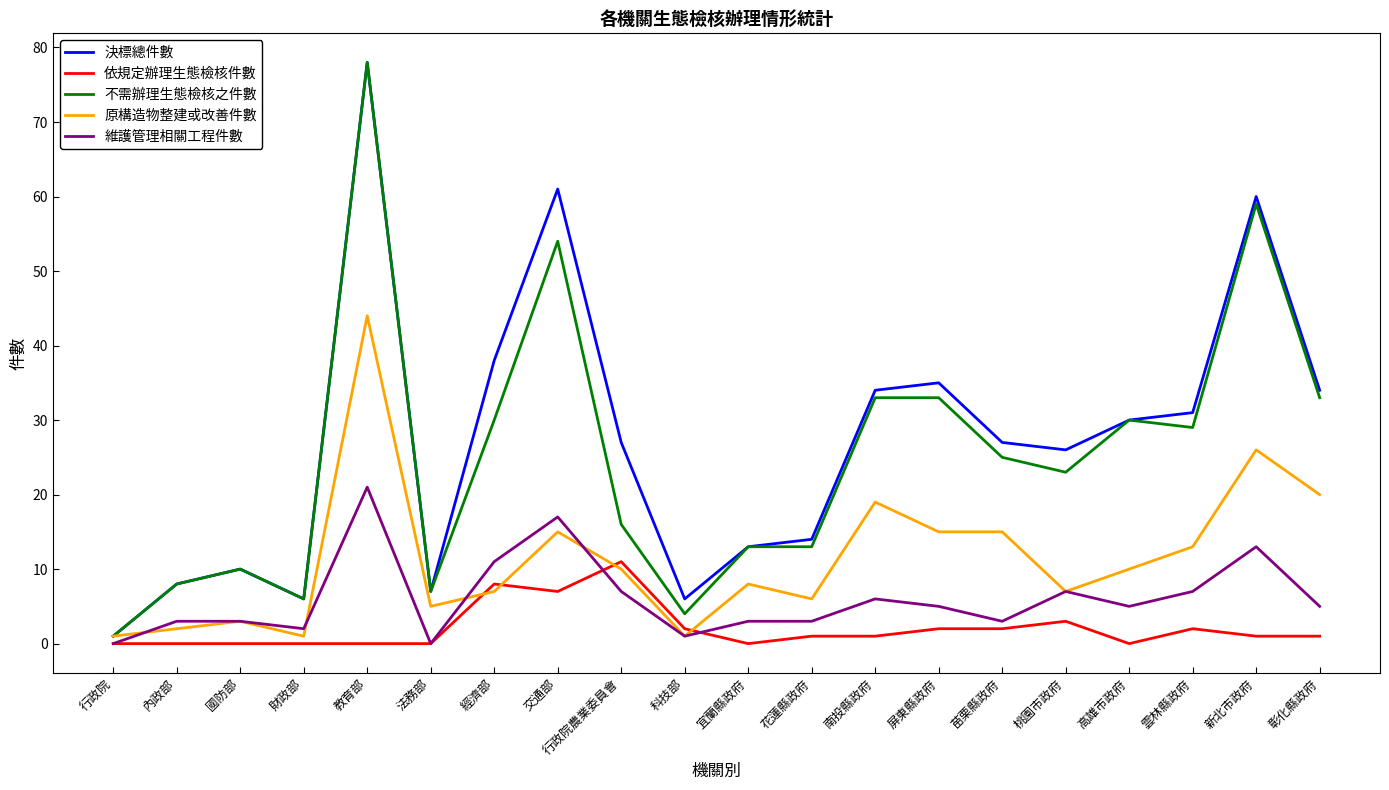

How many lines are shown in the chart?

5